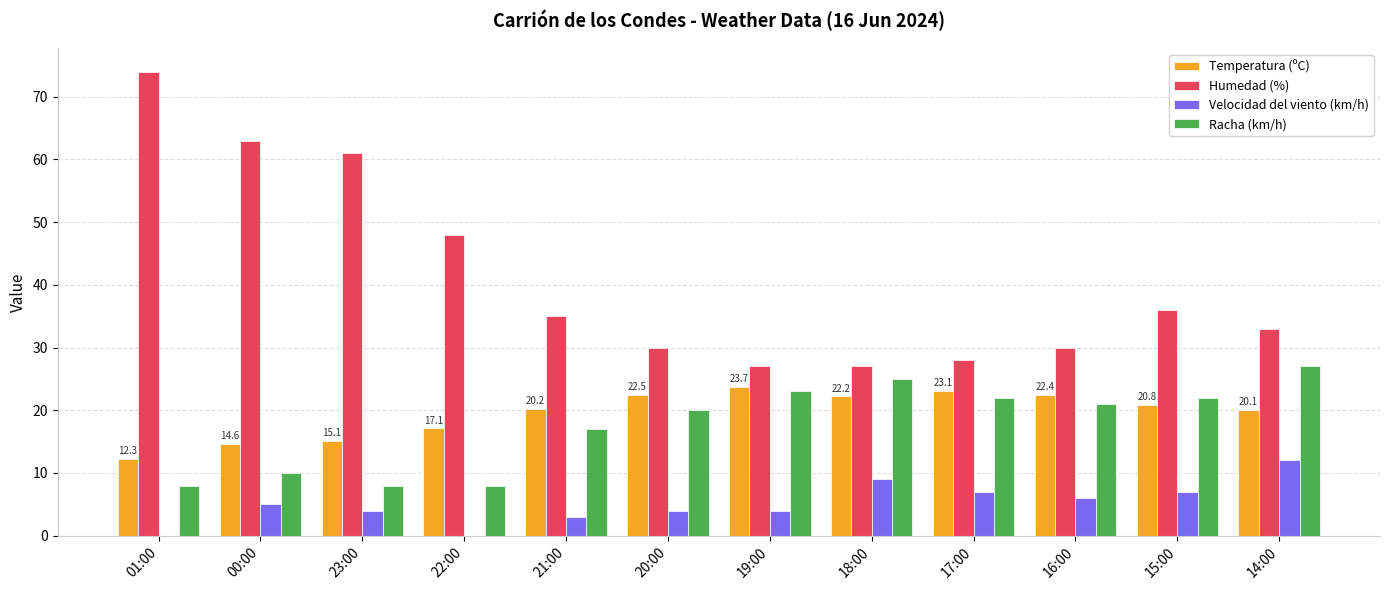

How many distinct data groups are displayed?

4